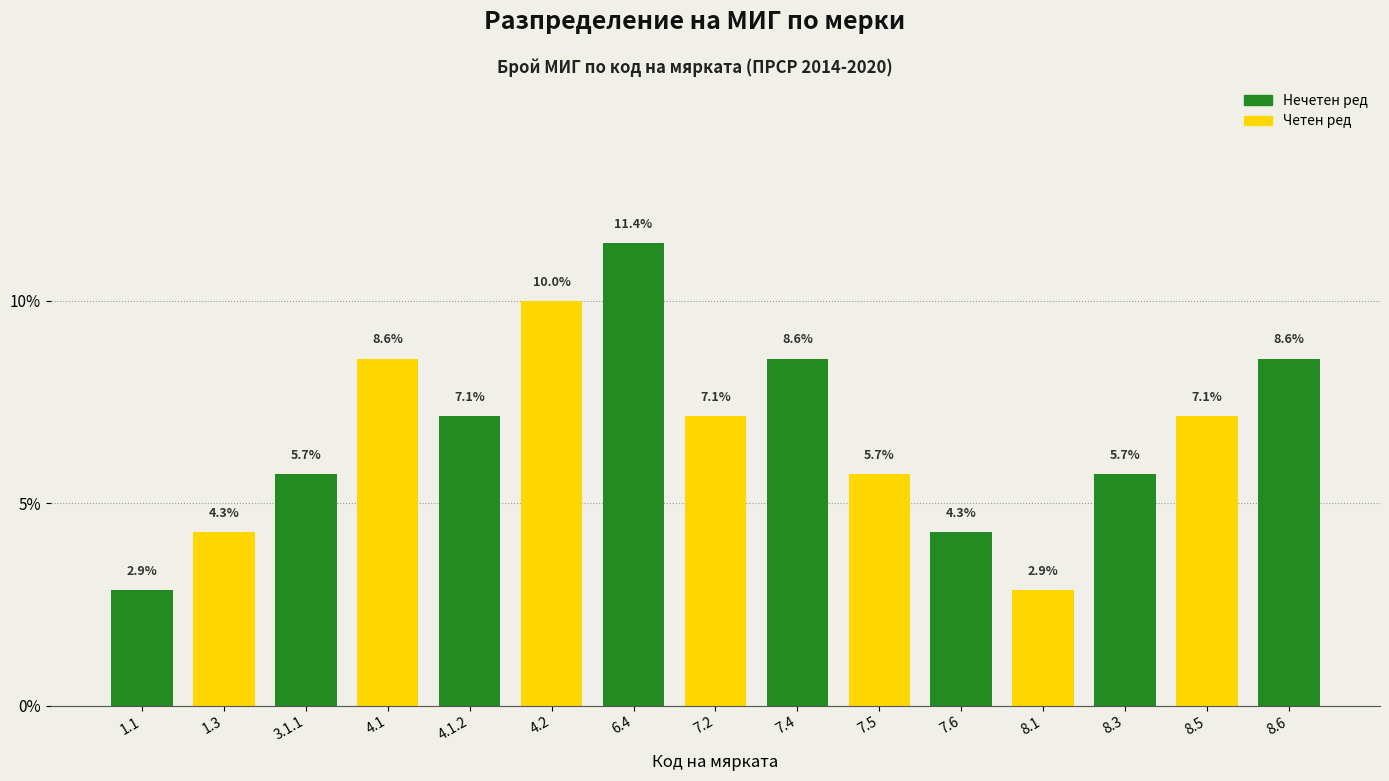

Reading left to right, extract all data points from this chart.

1.1=2.9	1.3=4.3	3.1.1=5.7	4.1=8.6	4.1.2=7.1	4.2=10.0	6.4=11.4	7.2=7.1	7.4=8.6	7.5=5.7	7.6=4.3	8.1=2.9	8.3=5.7	8.5=7.1	8.6=8.6